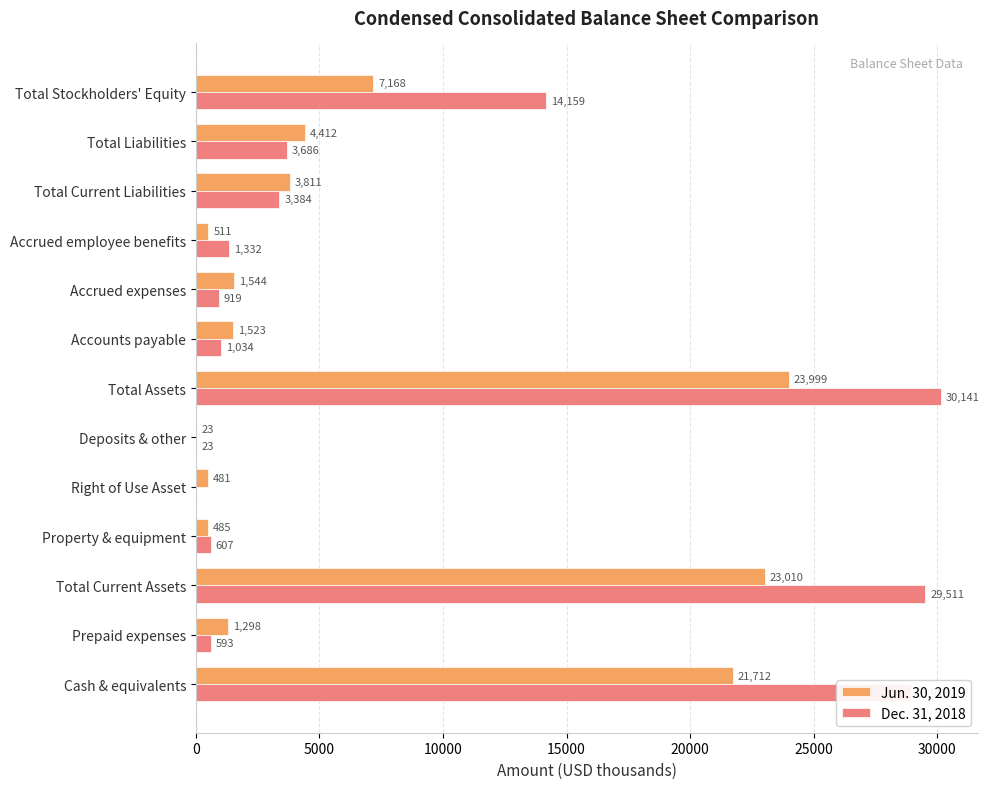

The value of Jun. 30, 2019 at Total Liabilities is 4412. True or false?

True